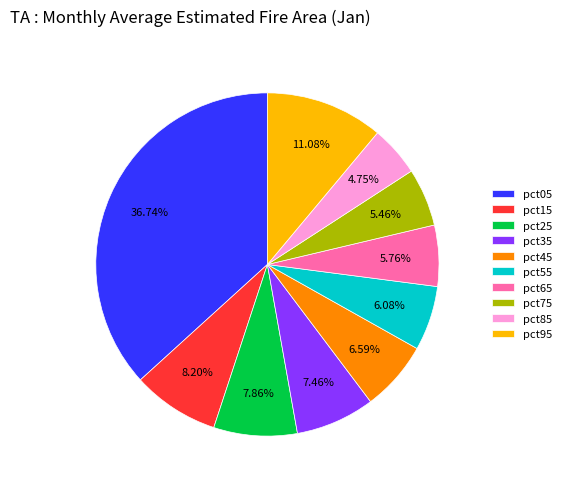

How many segments does this pie chart have?

10